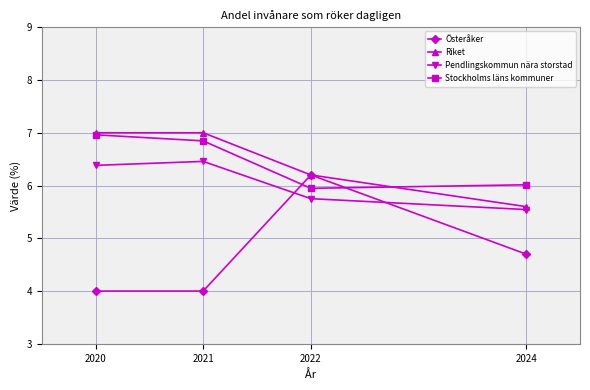

Where is Österåker nearest to the value 5?

2024